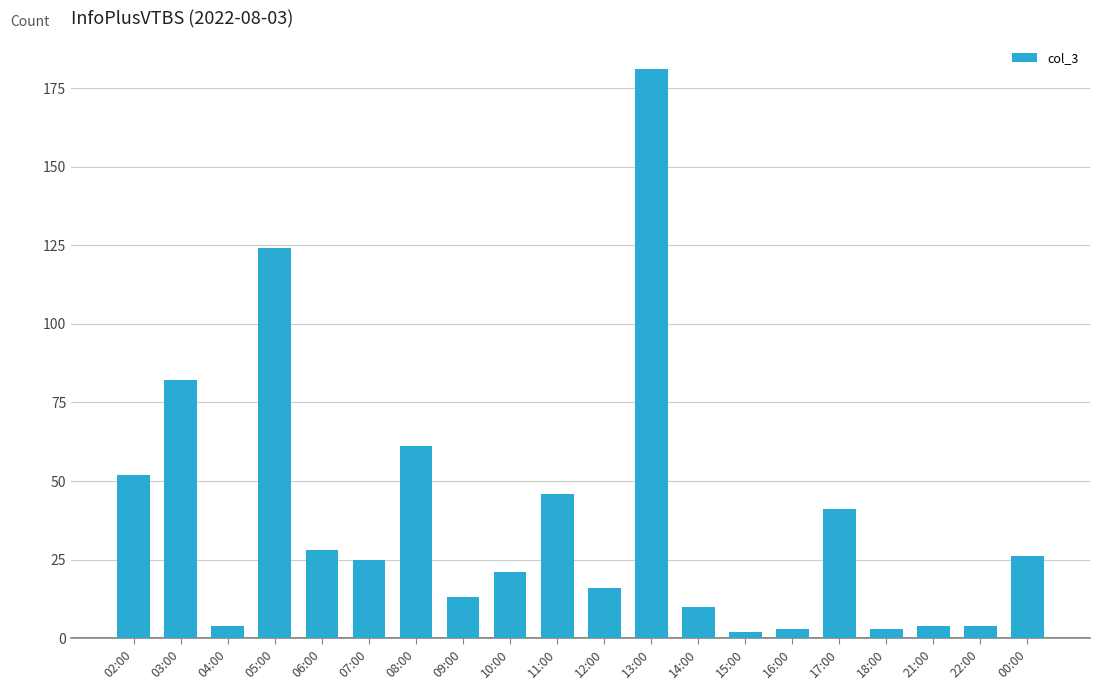

Does the chart contain any negative values?

No